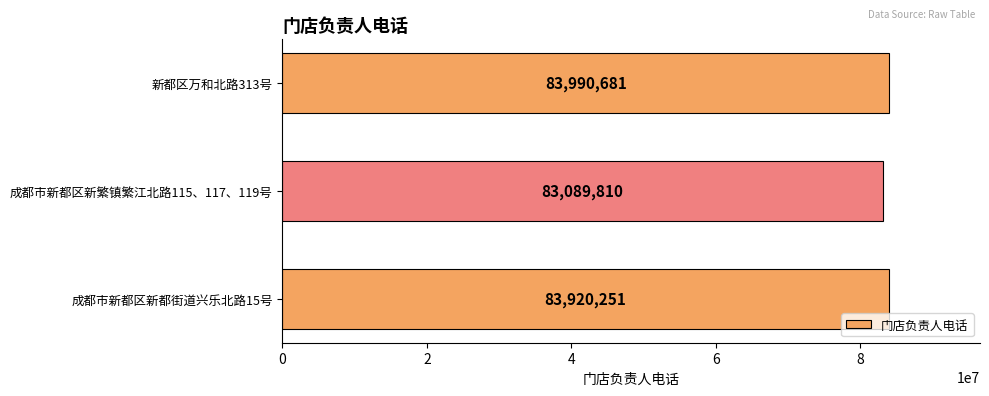

What is the sum of all values?

251000742